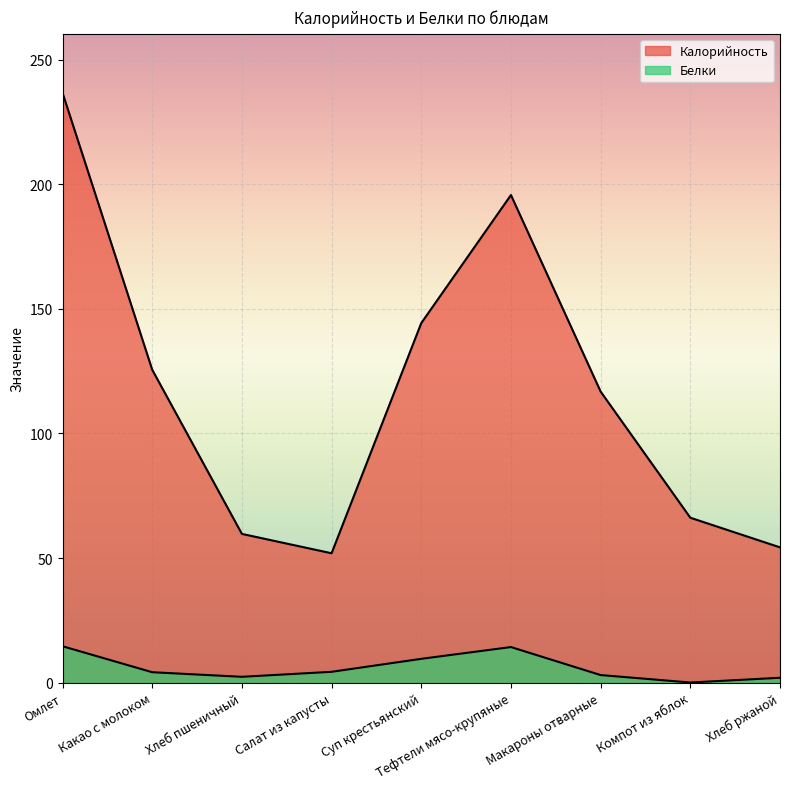

What is the label of the 4th point from the right?

Тефтели мясо-крупяные